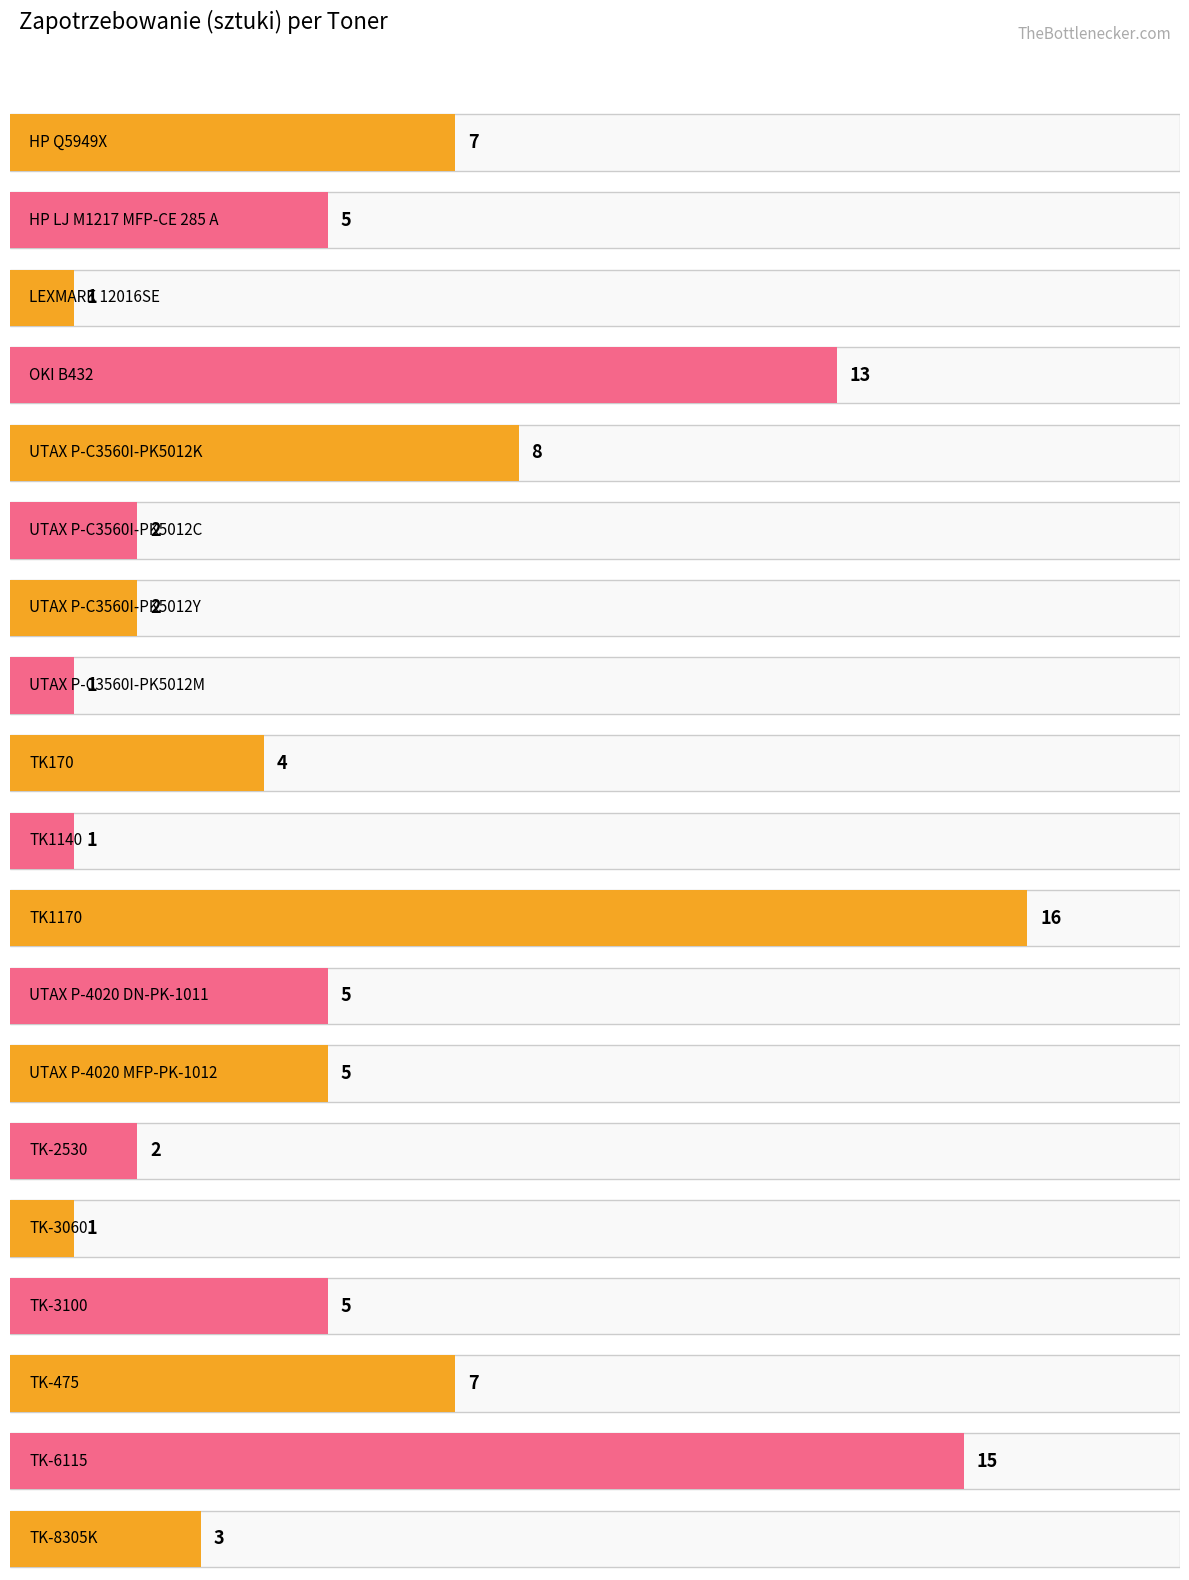

What is the change in value from TK1140 to UTAX P-4020 DN-PK-1011?

+4